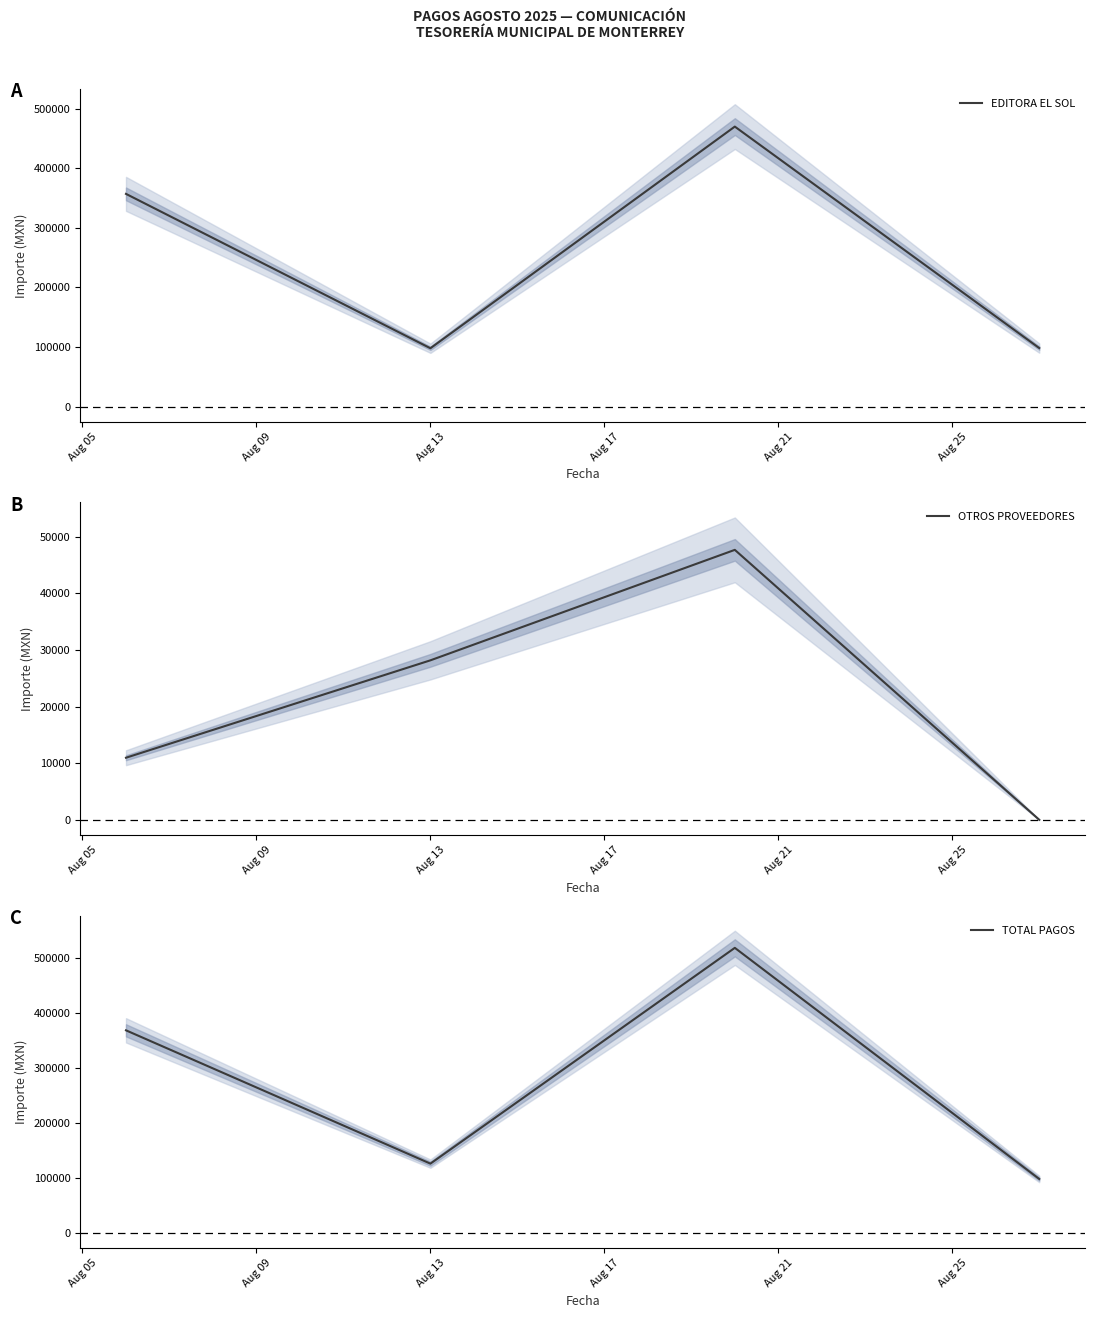

Reading left to right, list all the values displayed in this chart.

EDITORA EL SOL: 356982.0	97829.8	469940.9	98141.1
OTROS PROVEEDORES: 10965.5	28178.0	47700.0	0.0
TOTAL PAGOS: 367947.5	126007.8	517640.9	98141.1